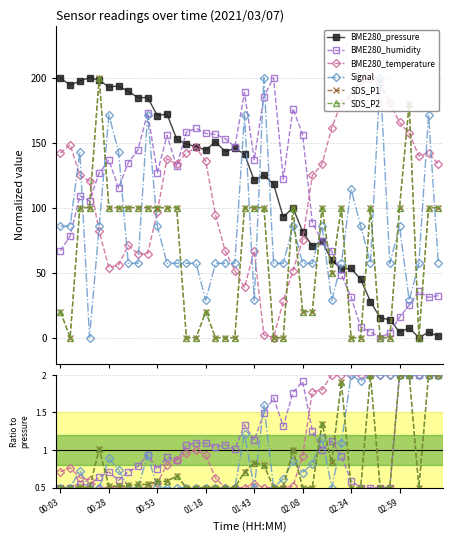

How many categories are shown in the chart?

40